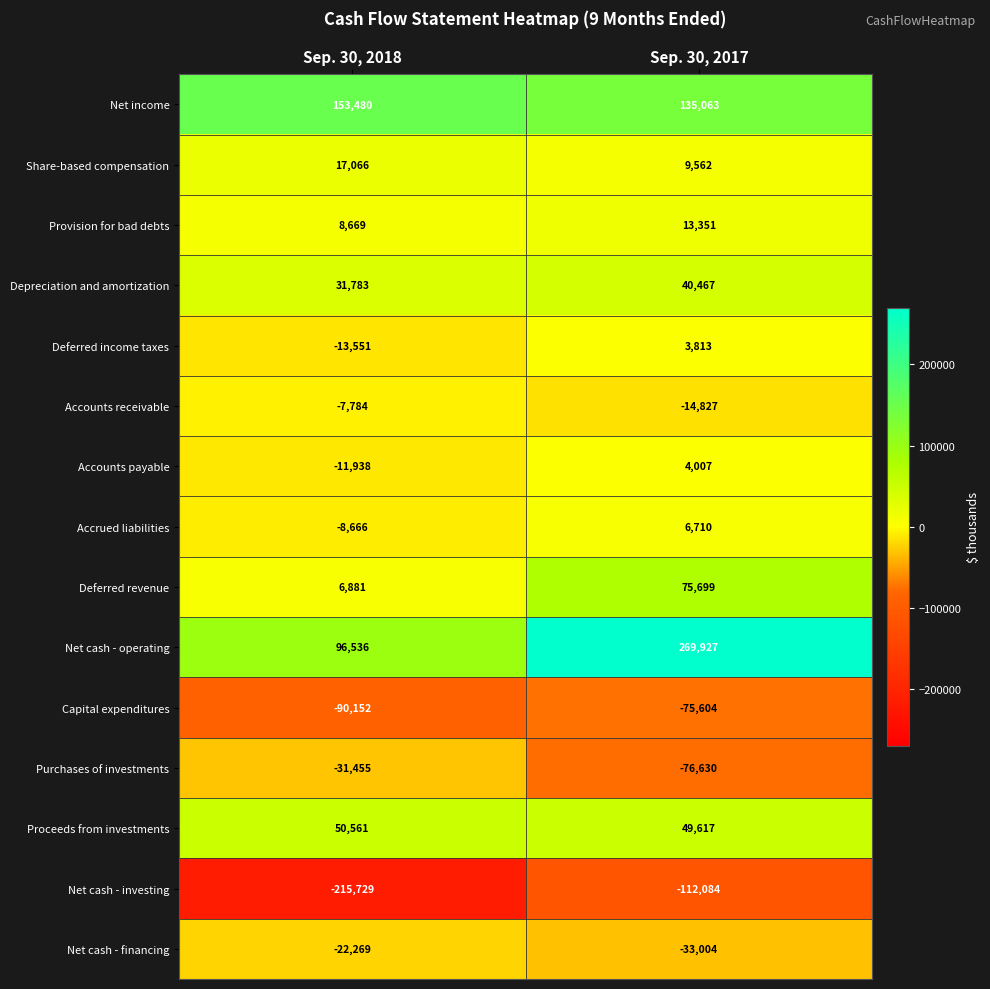

What is the maximum value shown in the chart?

269927